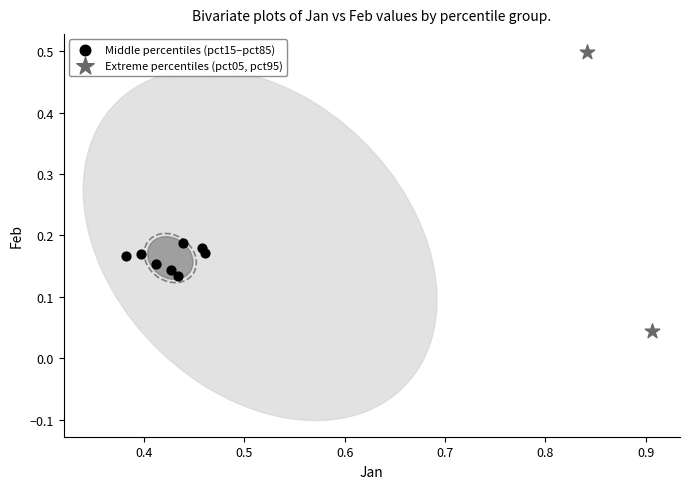

Which series contains the lowest Y value?

Extreme percentiles (pct05, pct95)